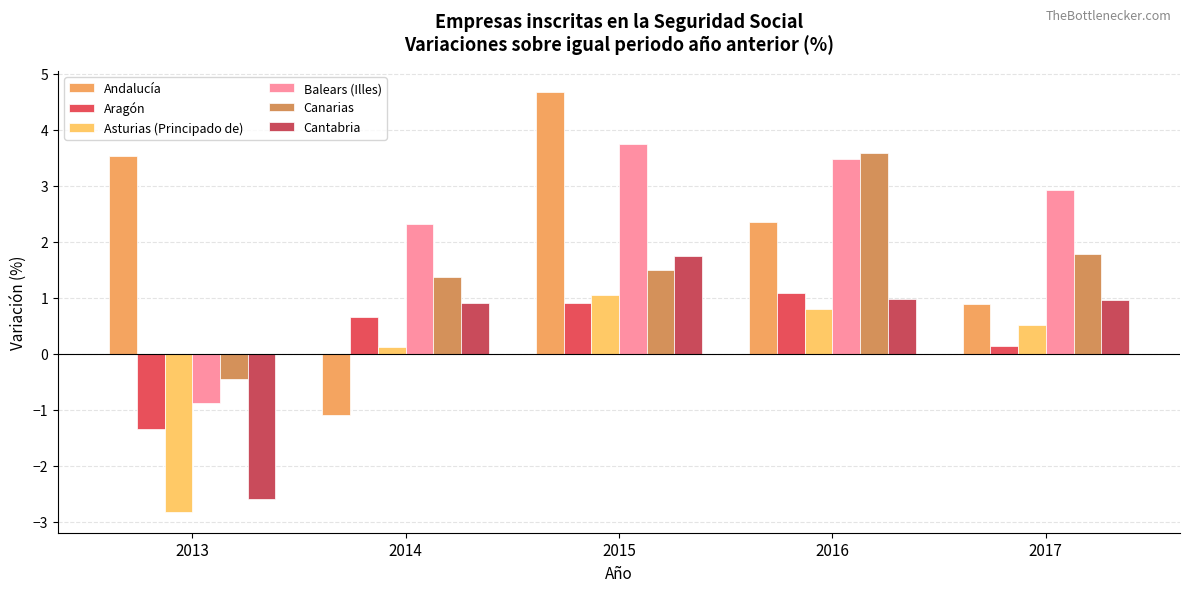

How many bars are there in each group?

6